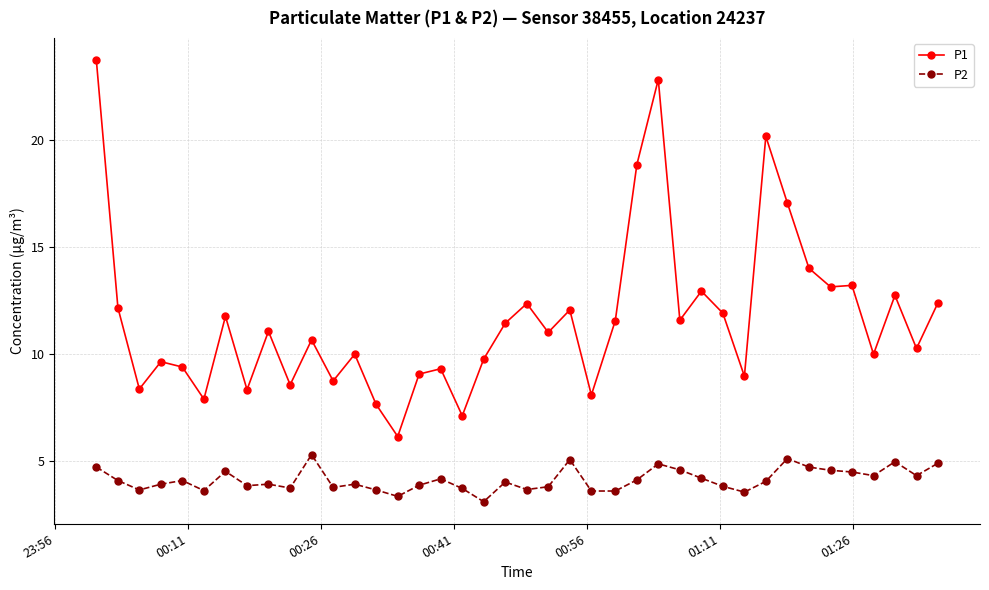

True or false: P2 and P1 cross at least once.

False